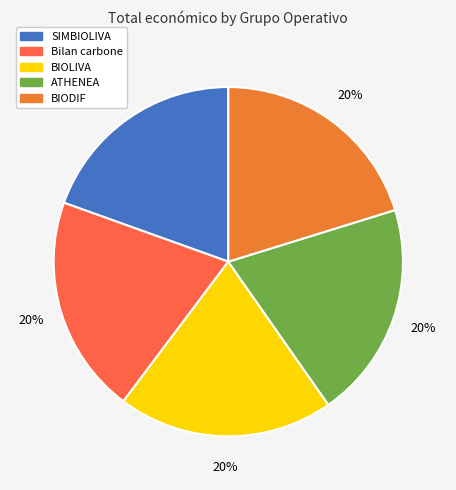

What is the largest slice in the pie chart?

Bilan carbone